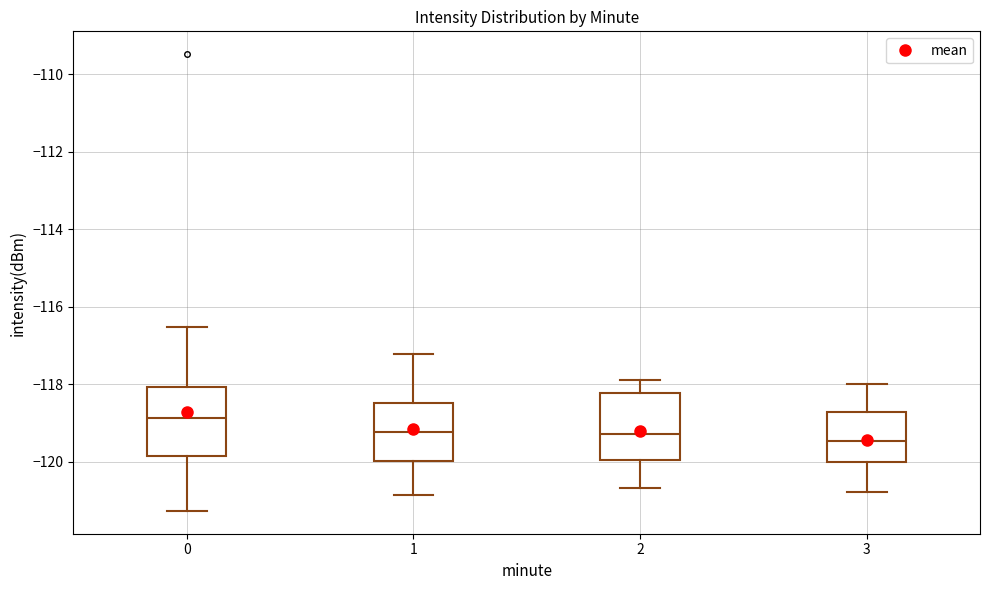

Reading left to right, transcribe this box plot: for each box, give where its median line is, the range the box spans, and where its two whiskers end, as read against the y-axis. The values are not printed on the chart, so give them approximately, as read against the axis.

0: median -118.8, box -119.8 to -118.0, whiskers -121.2 to -116.6
1: median -119.2, box -120.0 to -118.4, whiskers -120.8 to -117.2
2: median -119.2, box -120.0 to -118.2, whiskers -120.6 to -117.8
3: median -119.4, box -120.0 to -118.8, whiskers -120.8 to -118.0